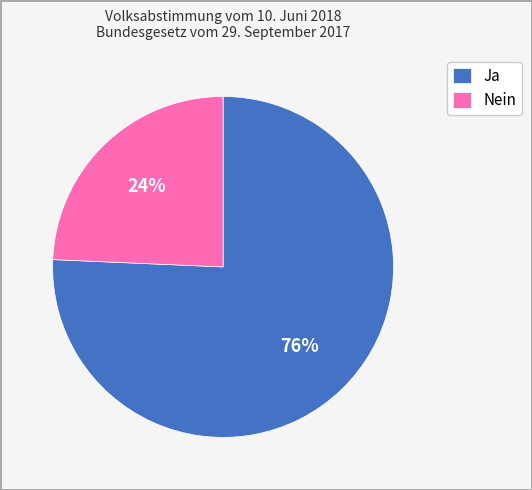

To the nearest percent, what percentage of the pie is Nein?

24%